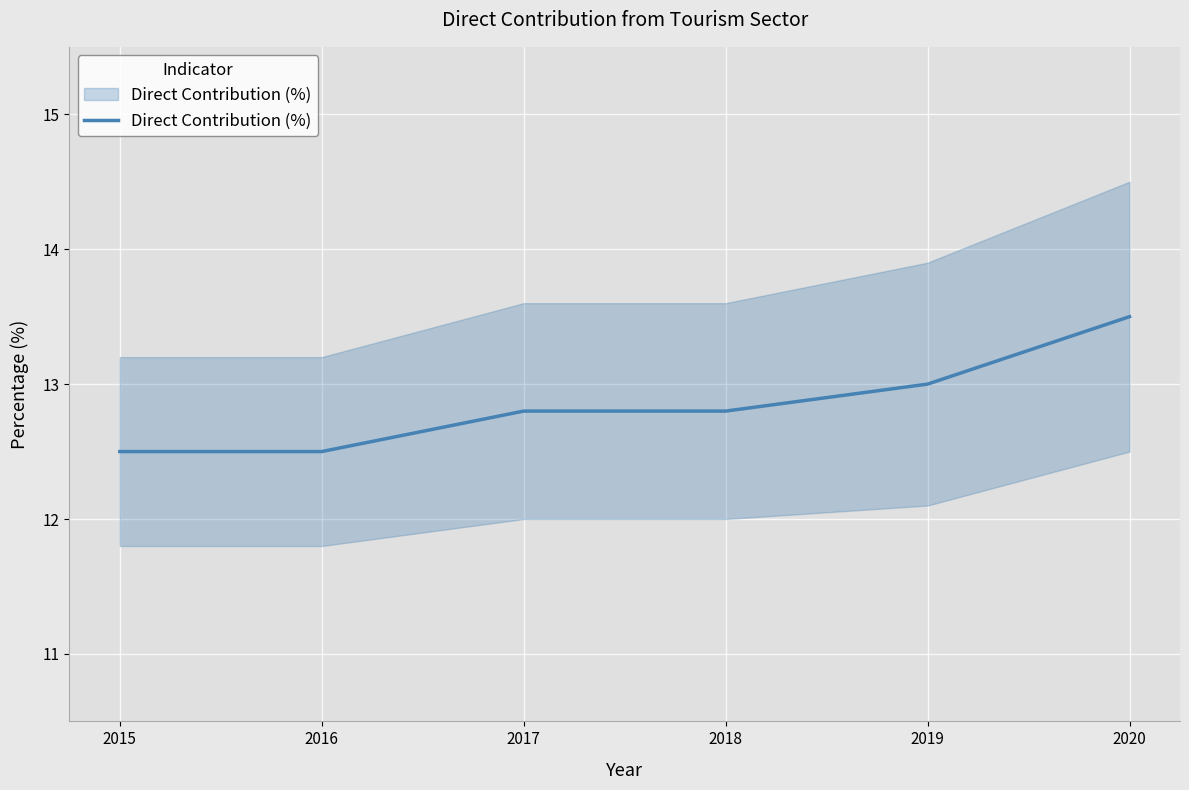

Reading right to left, list all the values displayed in this chart.

13.5	13.0	12.8	12.8	12.5	12.5